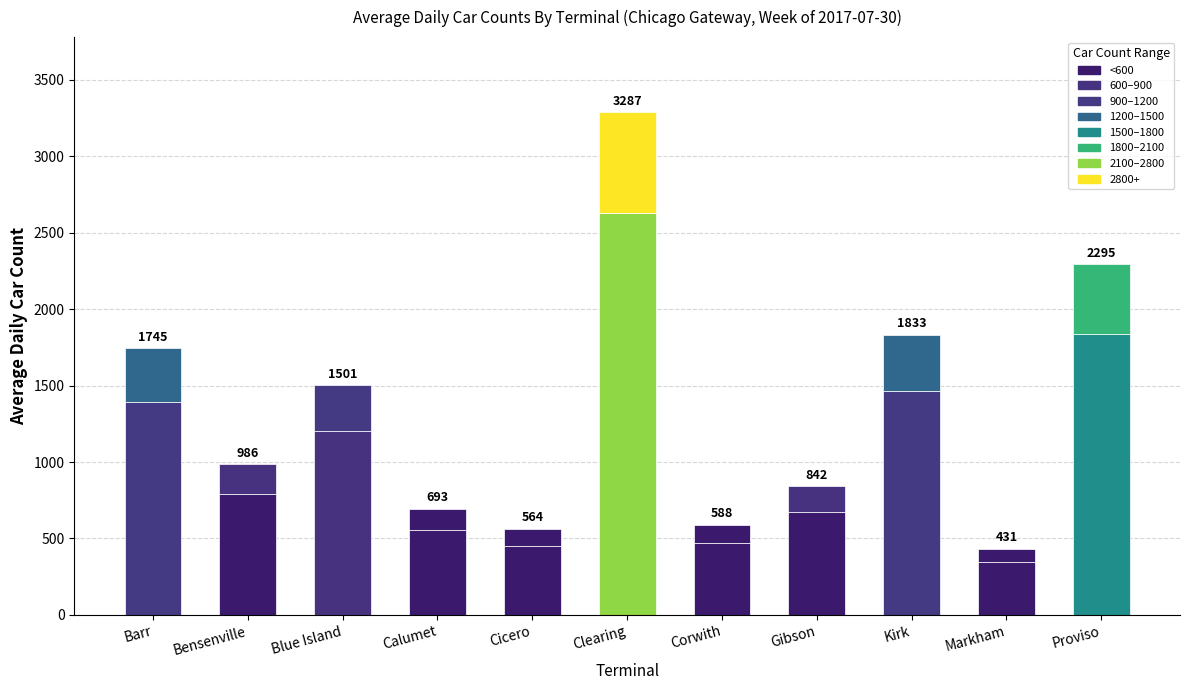

What is the label of the 7th bar from the right?

Cicero